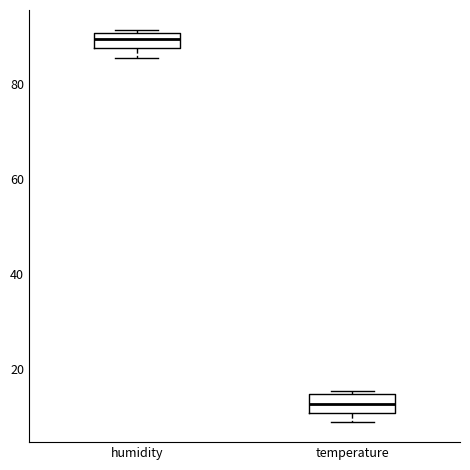

Reading left to right, read every box against the y-axis: the position of its median line, the range the box covers, and the ends of its whiskers. The values are not printed on the chart, so give them approximately, as read against the axis.

humidity: median 90 (inside the box), box 88 to 90, whiskers 86 to 92
temperature: median 12, box 10 to 14, whiskers 8 to 16